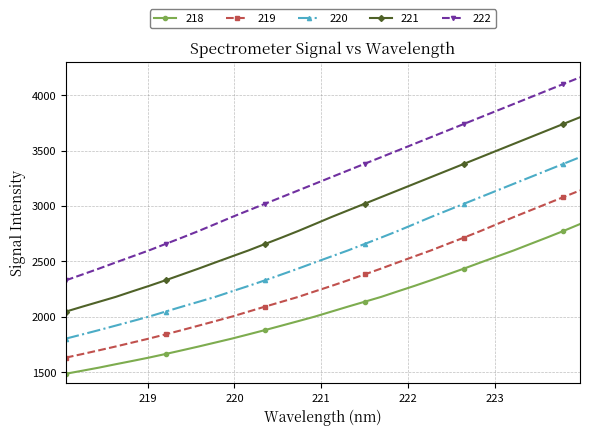

Rank the series by their average value, from highest to lowest.

222, 221, 220, 219, 218